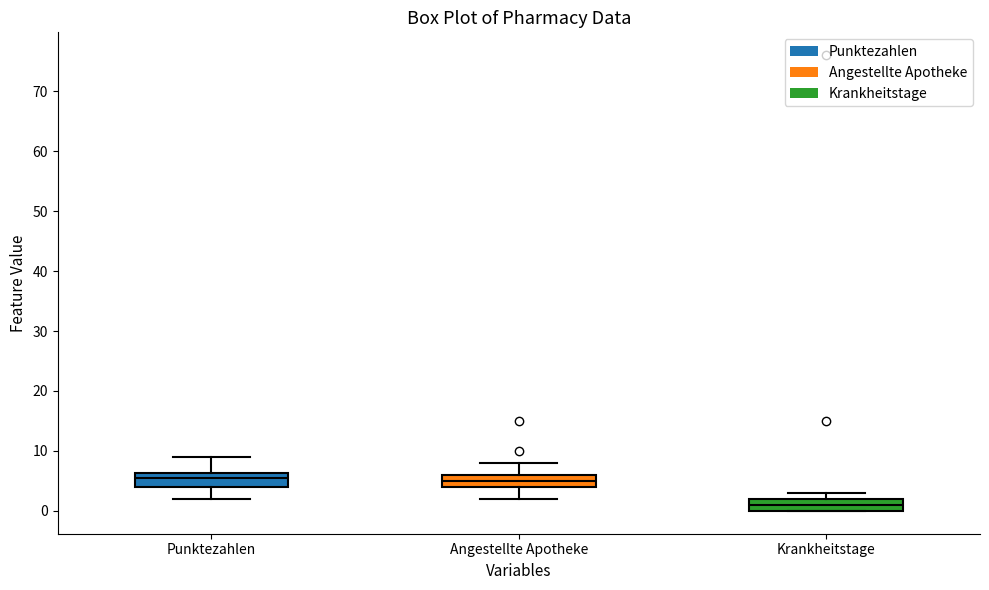

Which box has the lowest median line?

Krankheitstage